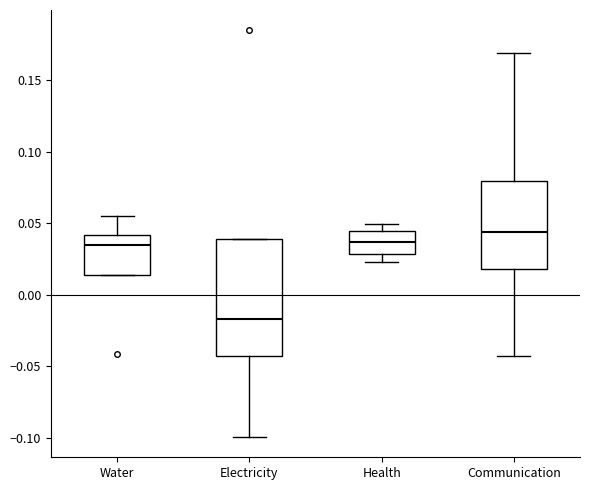

Which box is the tallest, from its lower edge to its upper edge?

Electricity